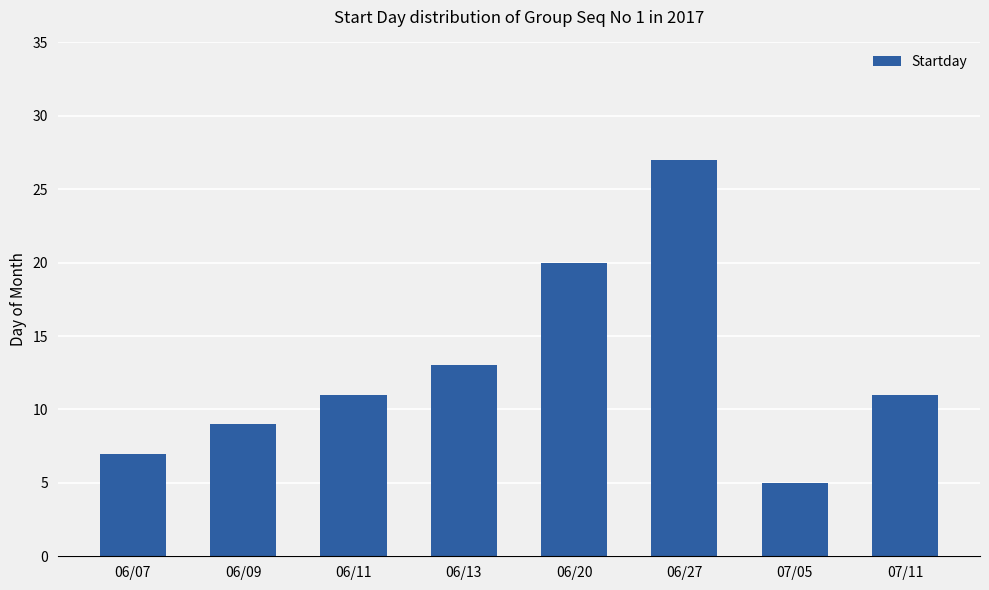

What is the value of the 2nd bar from the left?

9